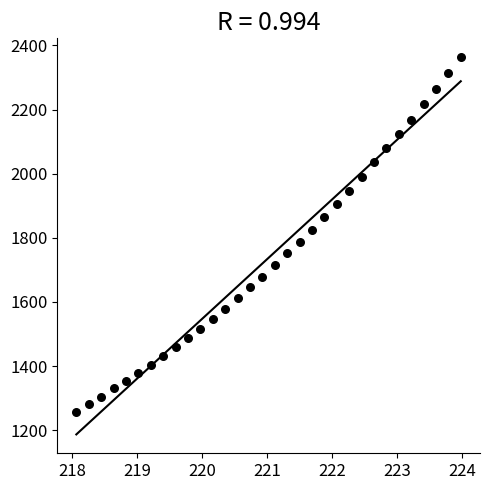

What is the range of Y values (max minus min)?

1105.2